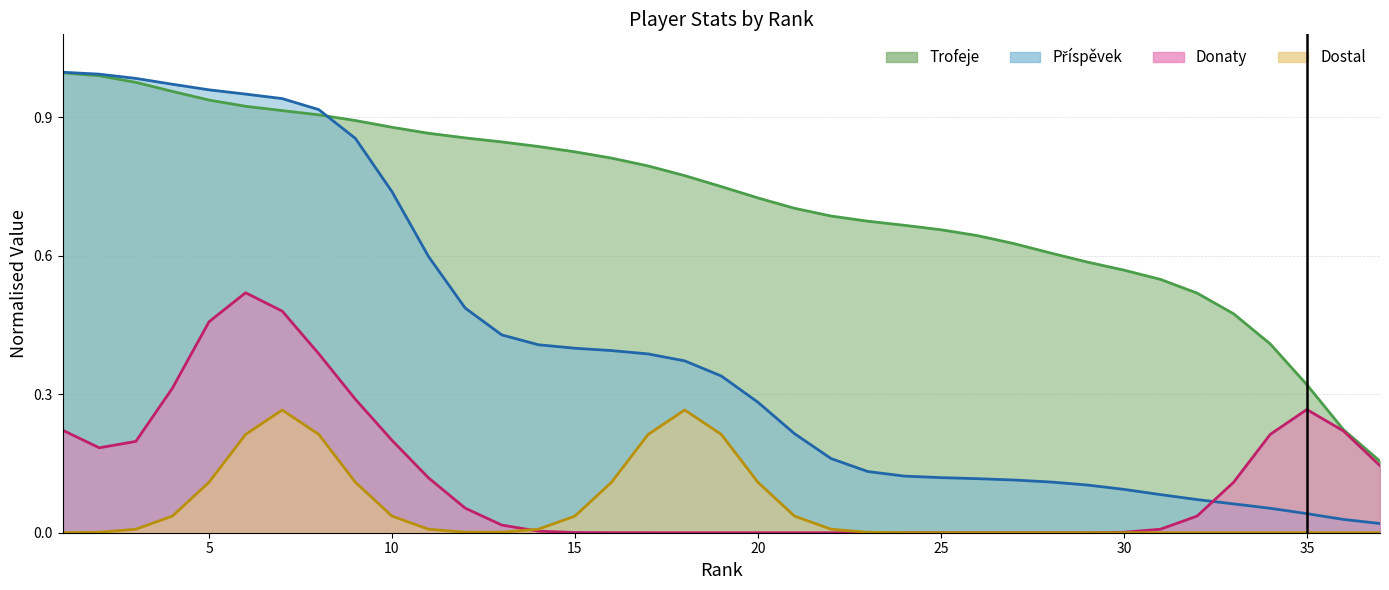

What is the maximum value for Trofeje?

1.0